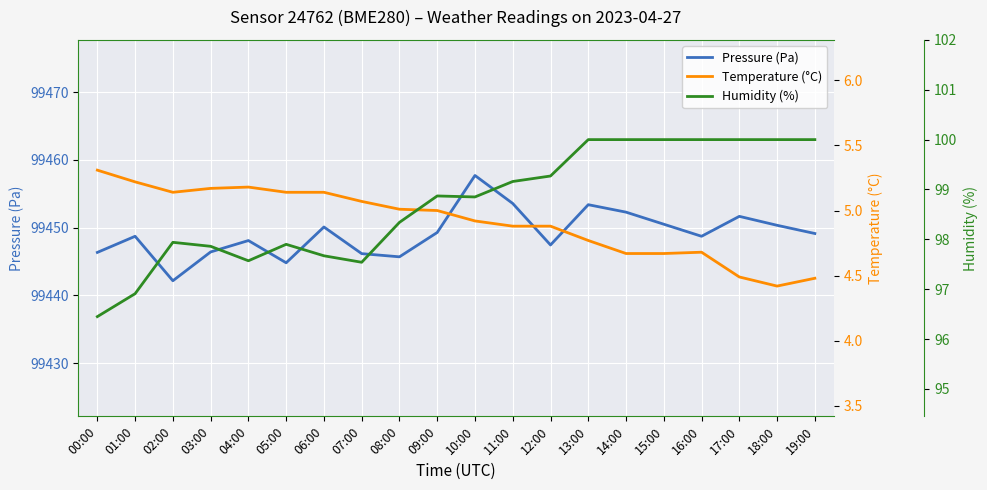

How many interior local valleys does the Humidity (%) series have?

3